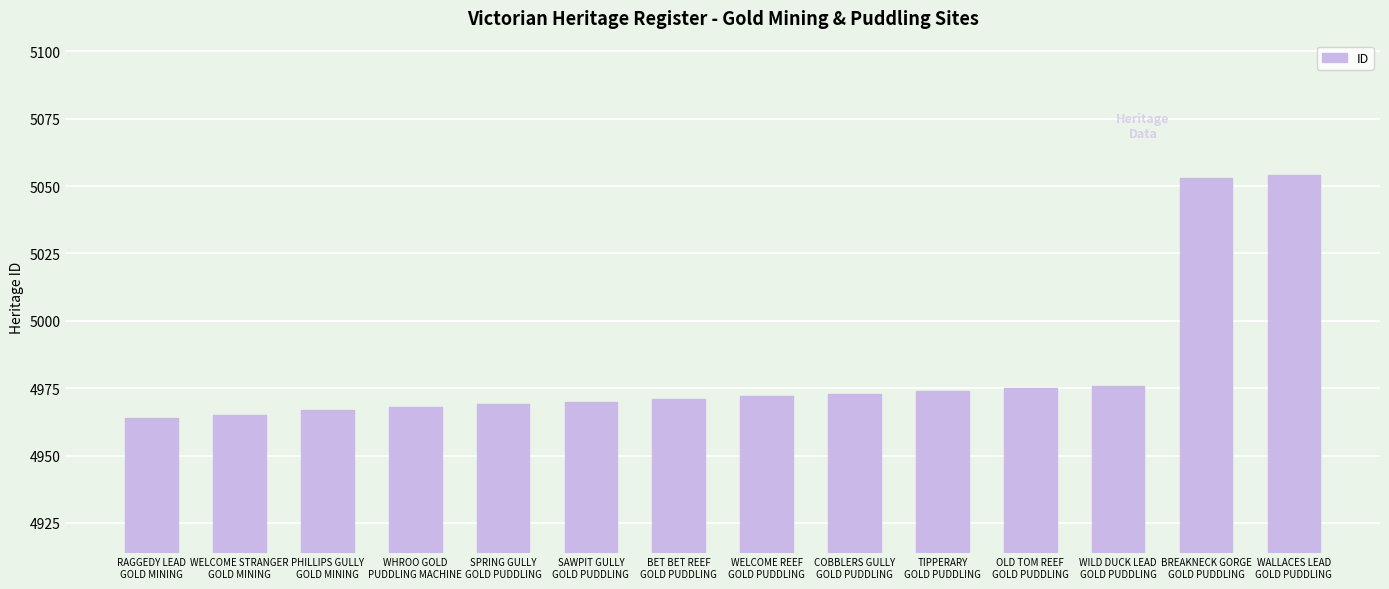

How many bars are there in total?

14